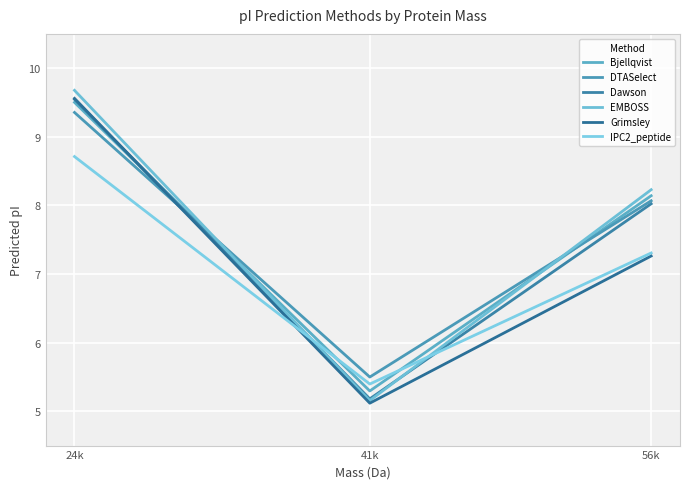

How many lines are shown in the chart?

6